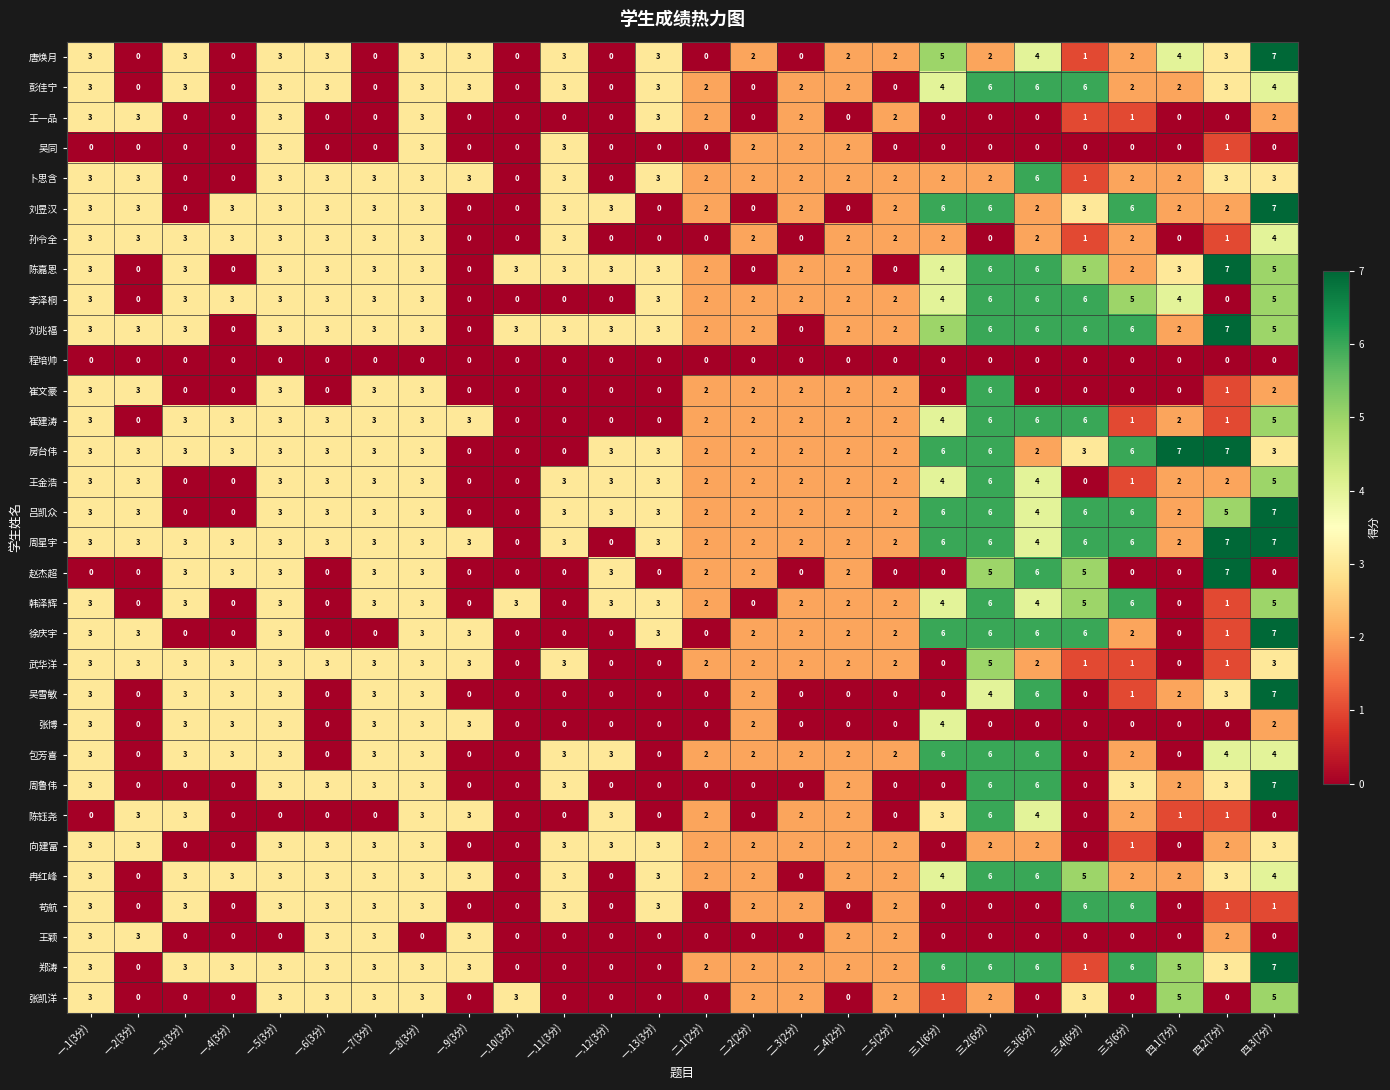

Where does the 苟航 series first go above 2?

一.1(3分)